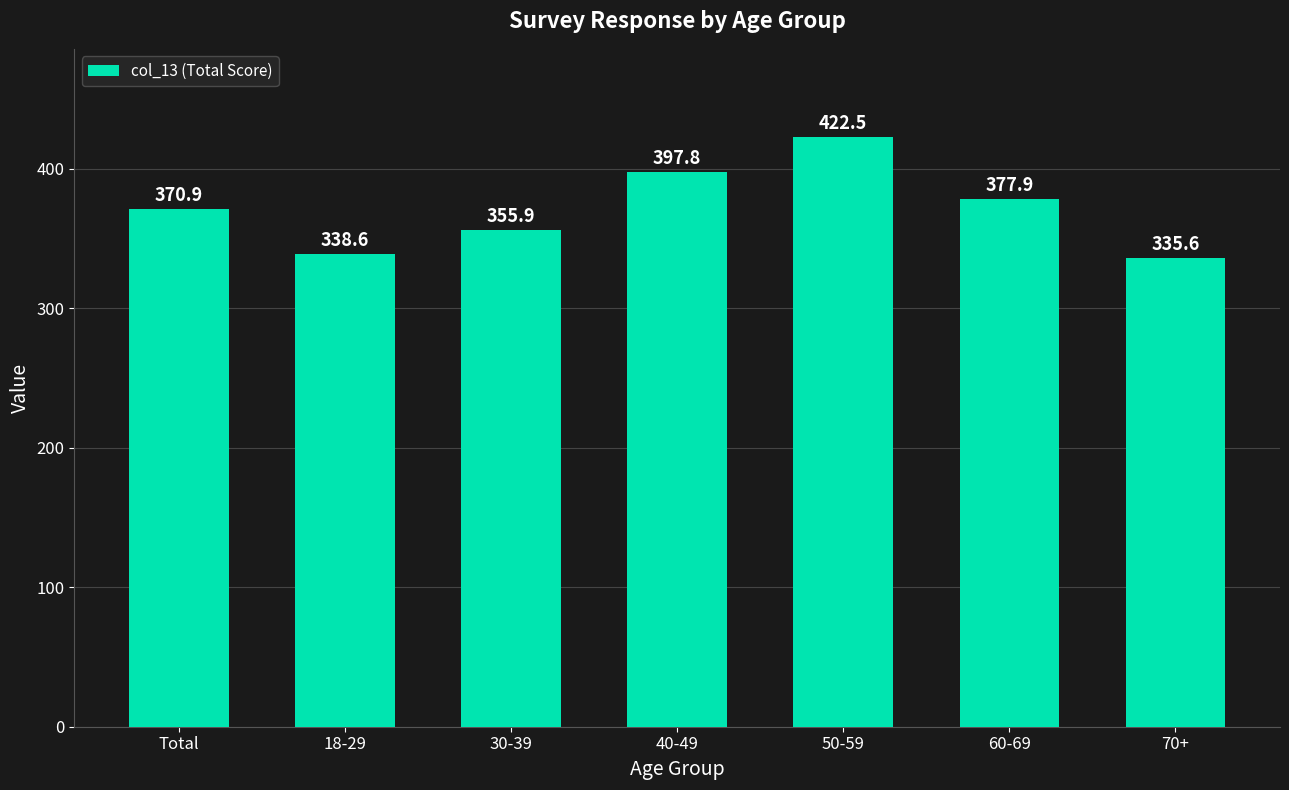

What is the ratio of the value at Total to the value at 30-39?

1.0